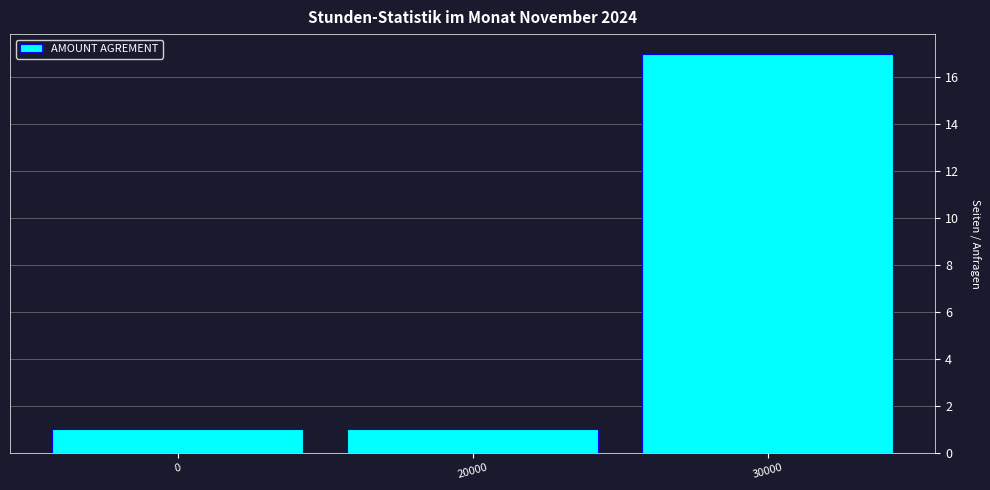

Reading left to right, extract all data points from this chart.

0=1	20000=1	30000=17